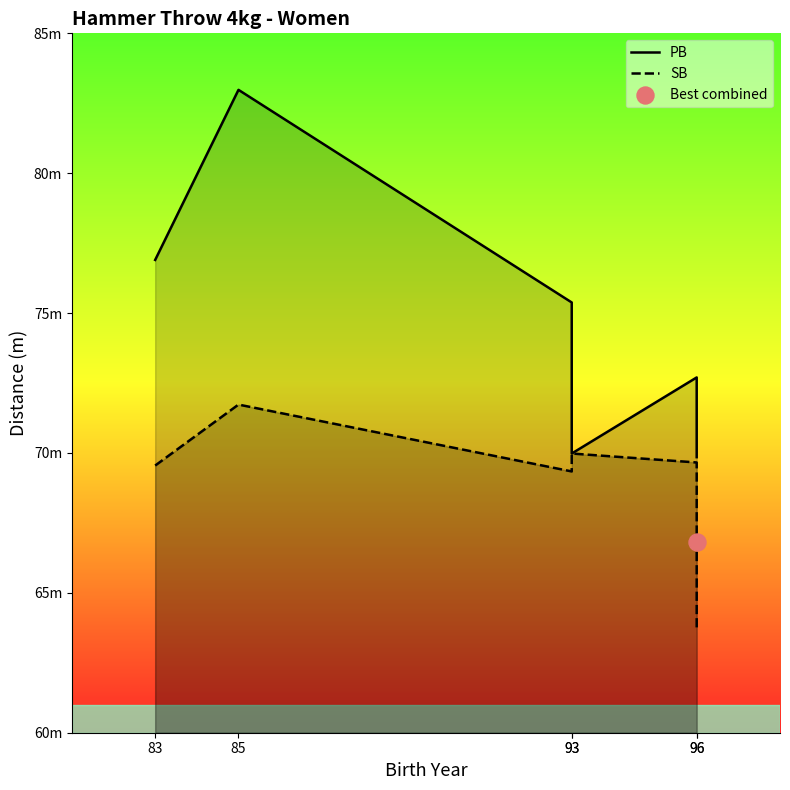

Is the value of SB at 93 greater than the value of PB at 96?

No